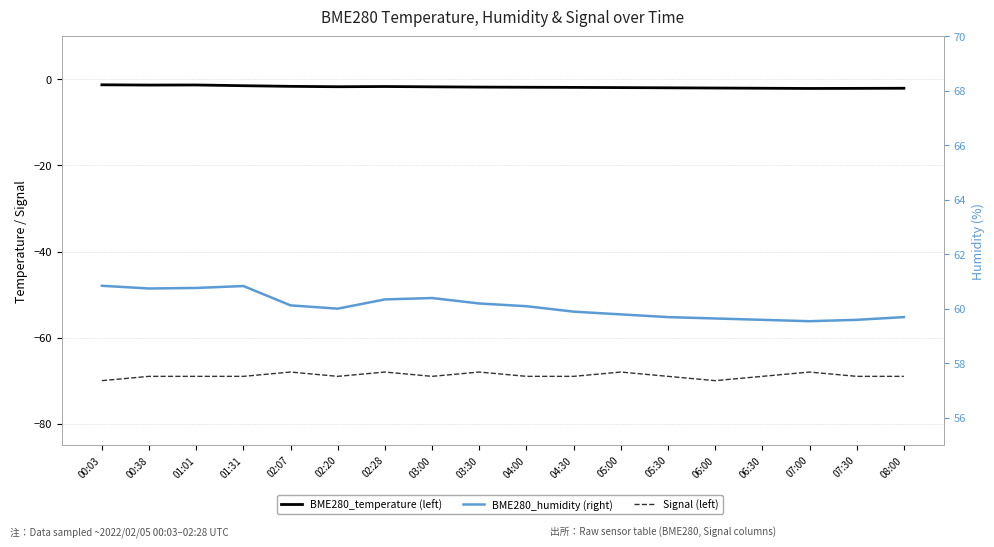

Reading left to right, list all the values displayed in this chart.

BME280_temperature (left): 00:03=-1.2	00:38=-1.3	01:01=-1.3	01:31=-1.5	02:07=-1.6	02:20=-1.7	02:28=-1.6	03:00=-1.7	03:30=-1.8	04:00=-1.8	04:30=-1.9	05:00=-1.9	05:30=-1.9	06:00=-2.0	06:30=-2.0	07:00=-2.1	07:30=-2.1	08:00=-2.0
Signal (left): 00:03=-70.0	00:38=-69.0	01:01=-69.0	01:31=-69.0	02:07=-68.0	02:20=-69.0	02:28=-68.0	03:00=-69.0	03:30=-68.0	04:00=-69.0	04:30=-69.0	05:00=-68.0	05:30=-69.0	06:00=-70.0	06:30=-69.0	07:00=-68.0	07:30=-69.0	08:00=-69.0
BME280_humidity (right): 00:03=60.9	00:38=60.8	01:01=60.8	01:31=60.8	02:07=60.1	02:20=60.0	02:28=60.4	03:00=60.4	03:30=60.2	04:00=60.1	04:30=59.9	05:00=59.8	05:30=59.7	06:00=59.6	06:30=59.6	07:00=59.5	07:30=59.6	08:00=59.7